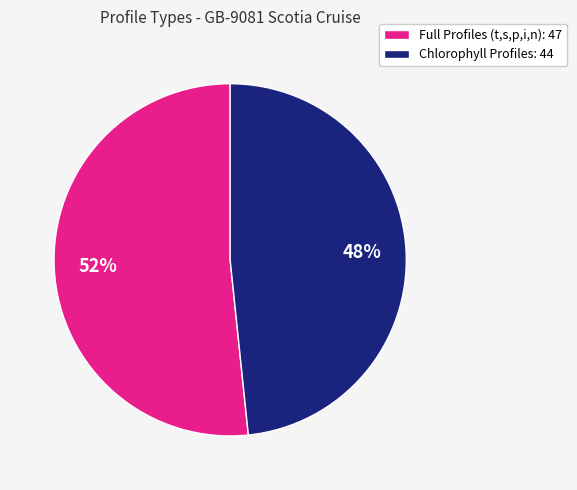

Which category has the biggest portion of the pie?

Full Profiles (t,s,p,i,n): 47